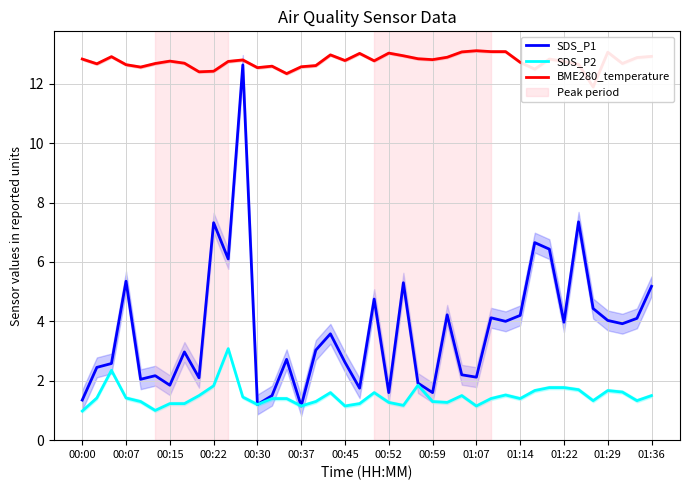

In SDS_P2, how many points are lower than both neighbors (excluding endpoints)?

10